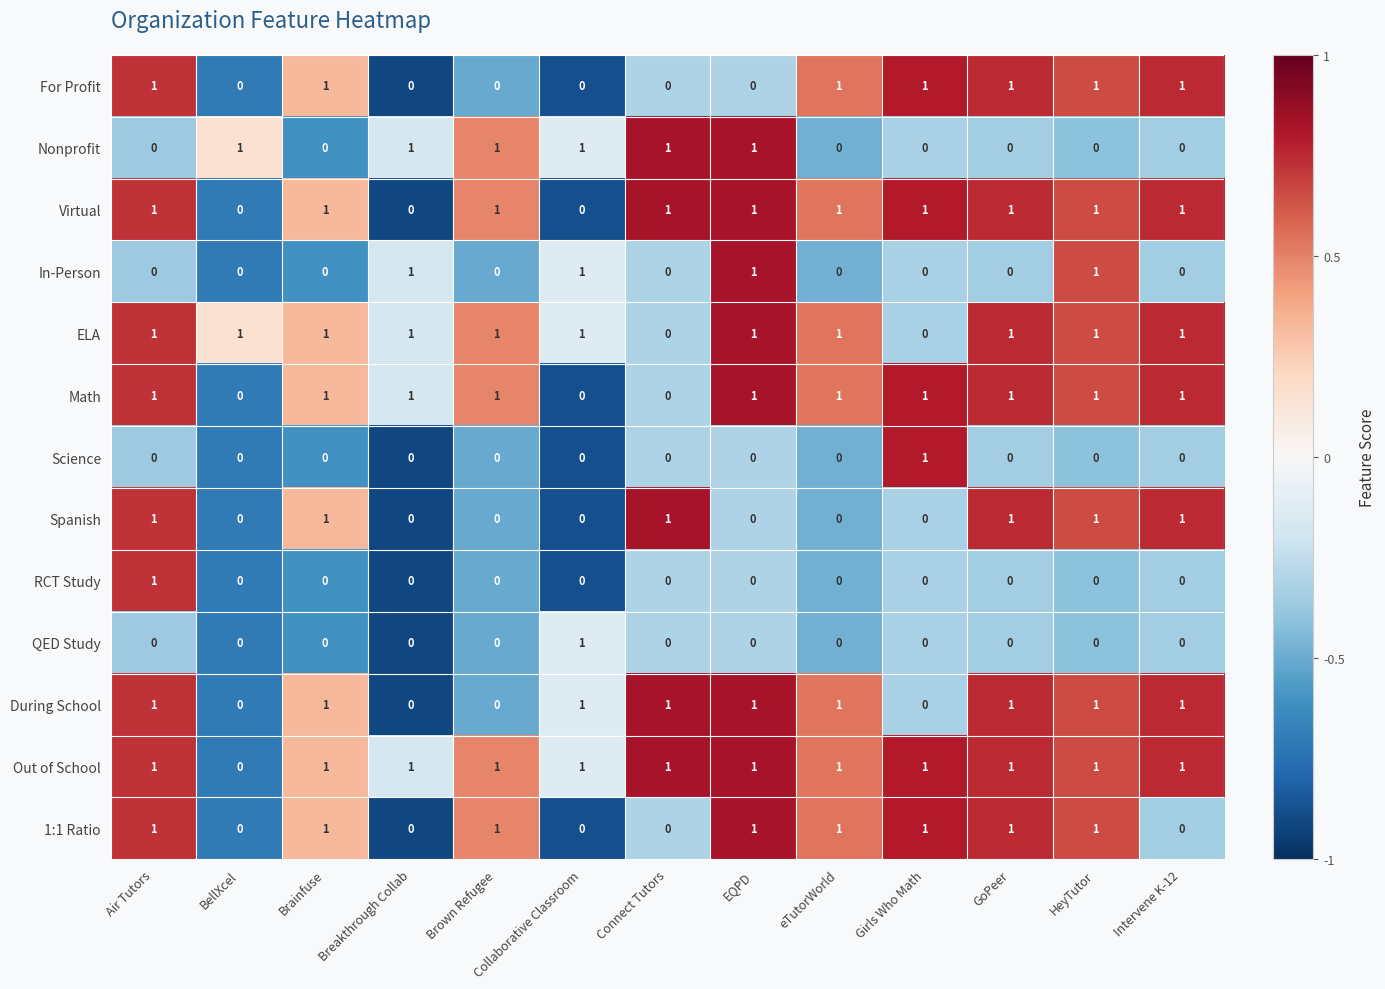

What is the sum of all Math values?

10